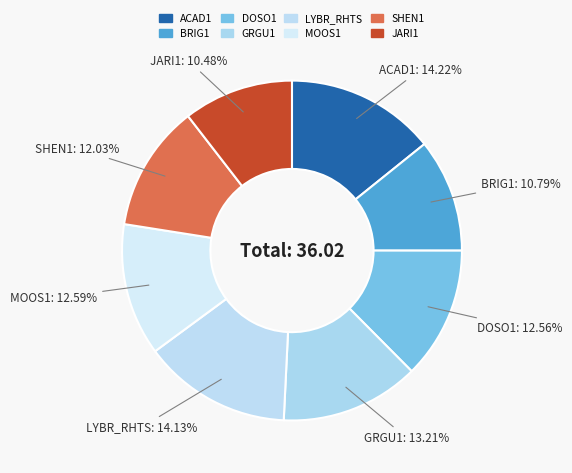

Rank the categories by value from highest to lowest.

ACAD1, LYBR_RHTS, GRGU1, MOOS1, DOSO1, SHEN1, BRIG1, JARI1